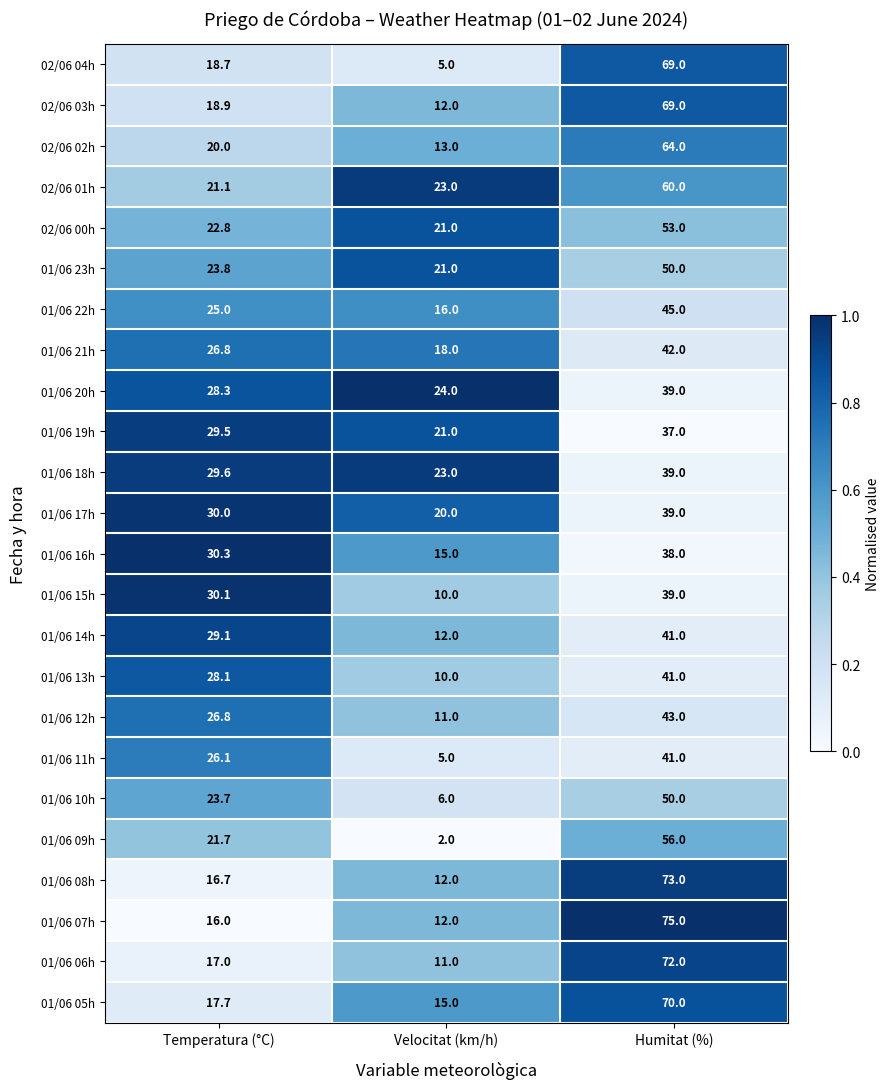

Which series has the widest spread of values?

02/06 04h